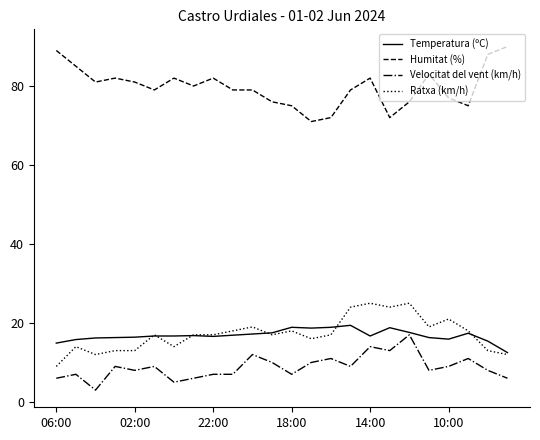

Which series has the largest total across all categories?

Humitat (%)